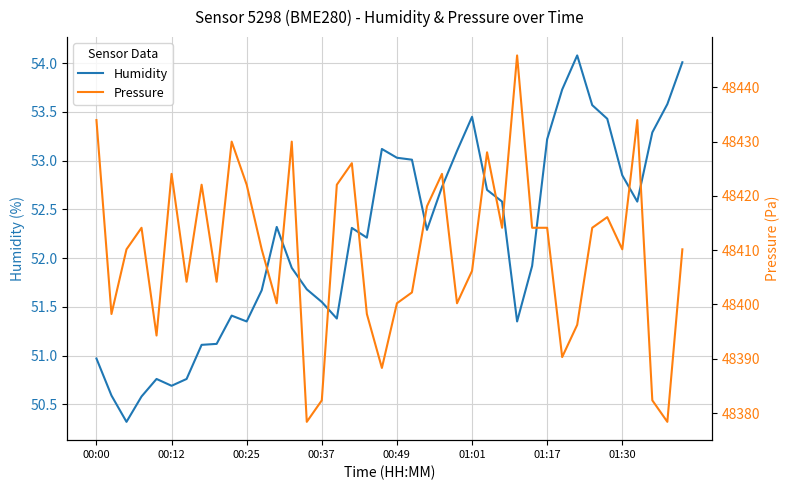

How many distinct data groups are displayed?

2